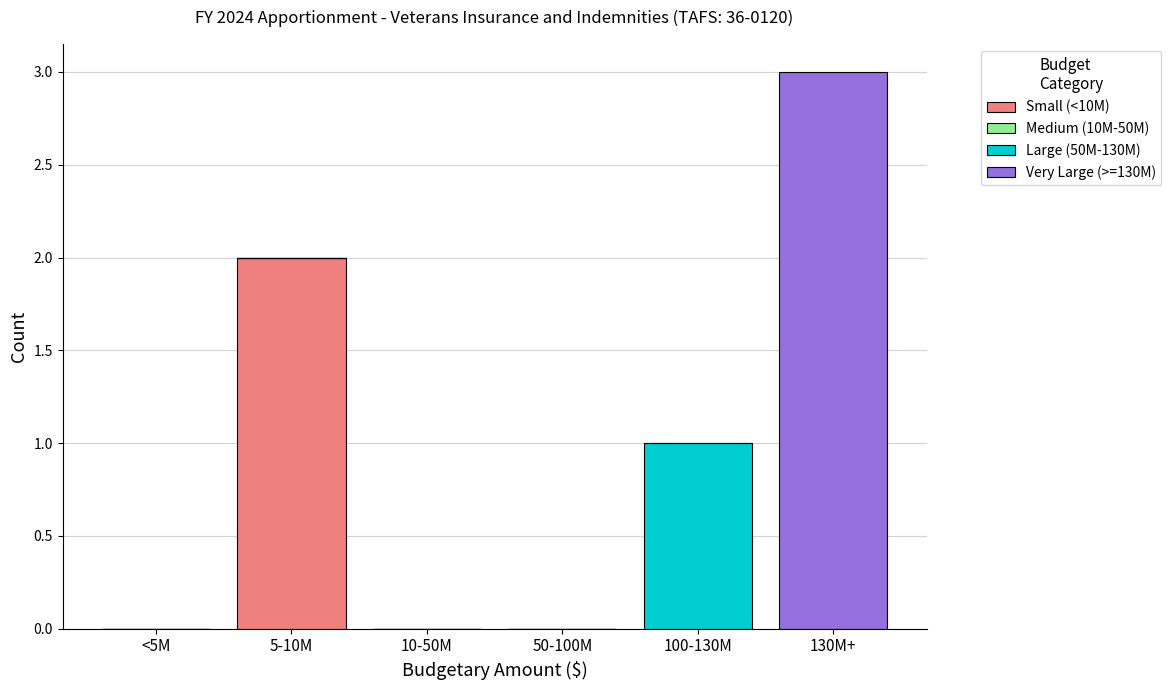

Reading left to right, list the values for the Small (<10M) series.

<5M=0	5-10M=2	10-50M=0	50-100M=0	100-130M=0	130M+=0